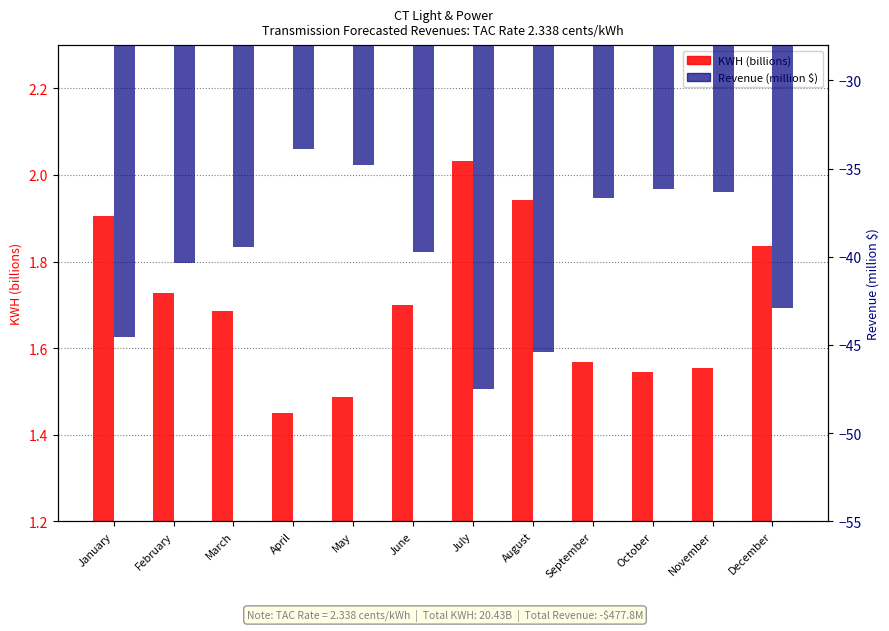

Count the number of data series in this chart.

2